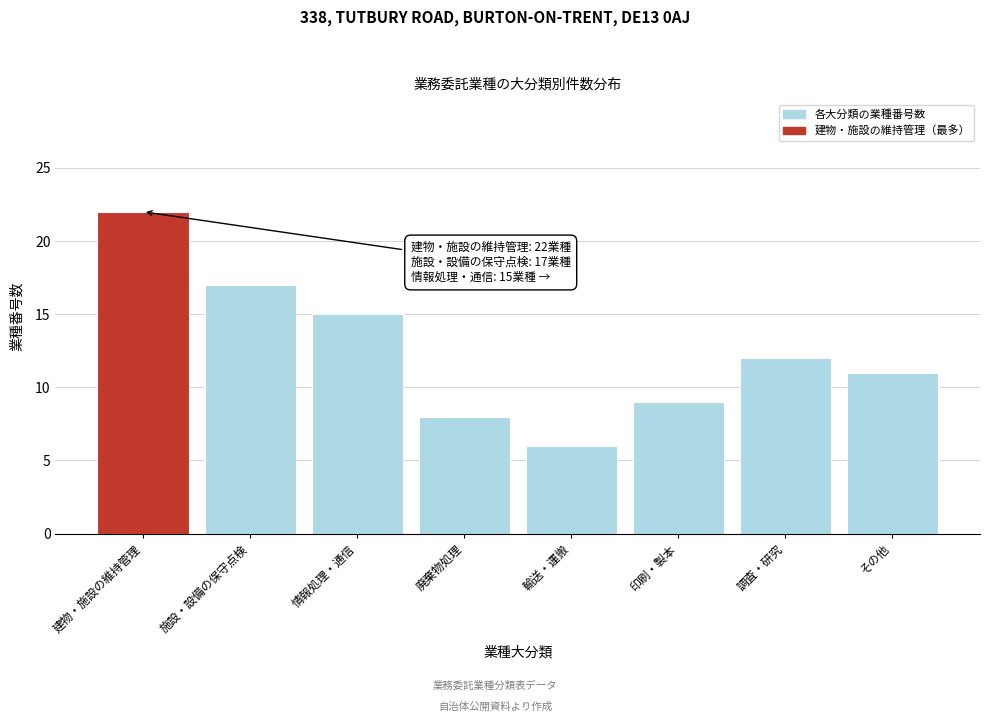

Reading left to right, transcribe all the data shown in this chart.

建物・施設の維持管理=22	施設・設備の保守点検=17	情報処理・通信=15	廃棄物処理=8	輸送・運搬=6	印刷・製本=9	調査・研究=12	その他=11